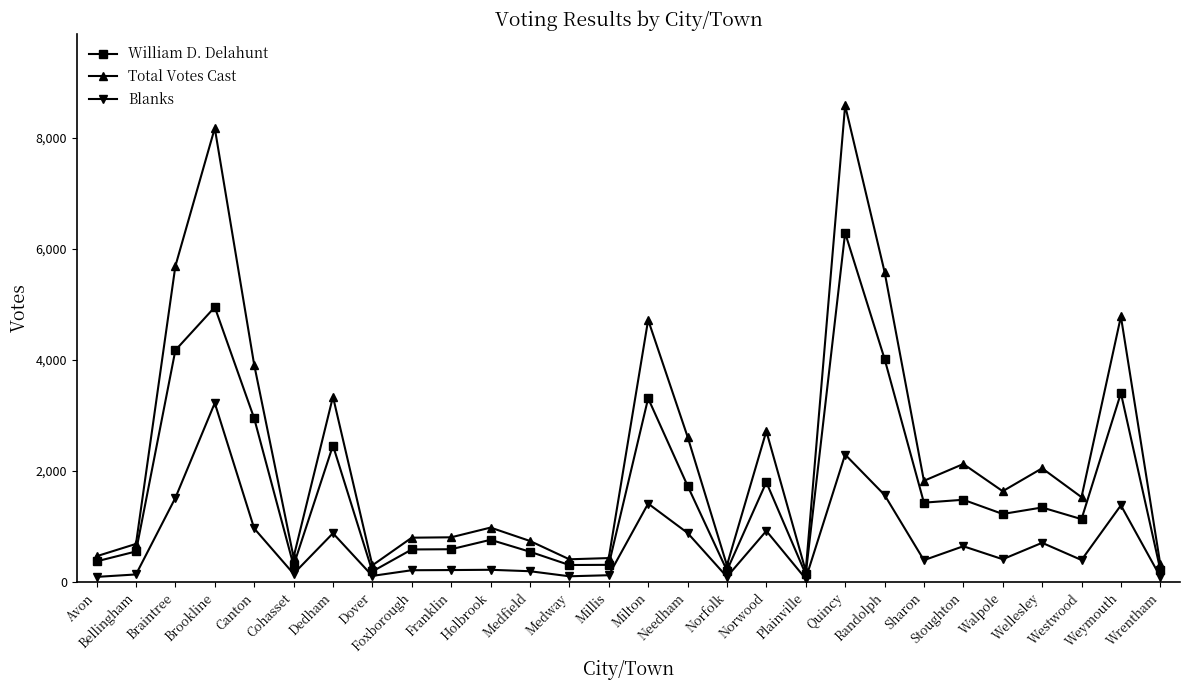

Does the chart have visible grid lines?

No